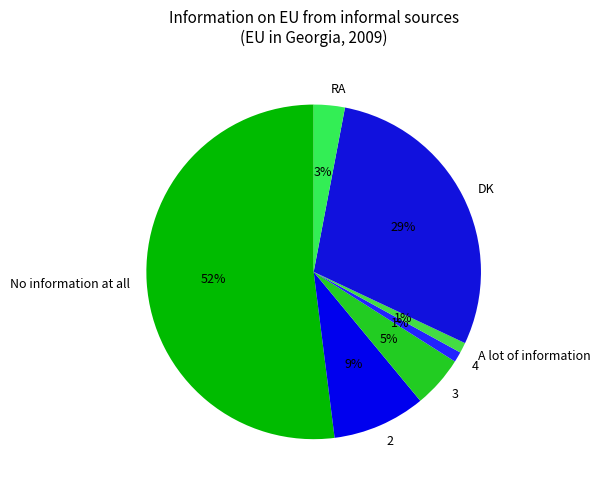

Combined, do 2 and No information at all account for over 50%?

Yes